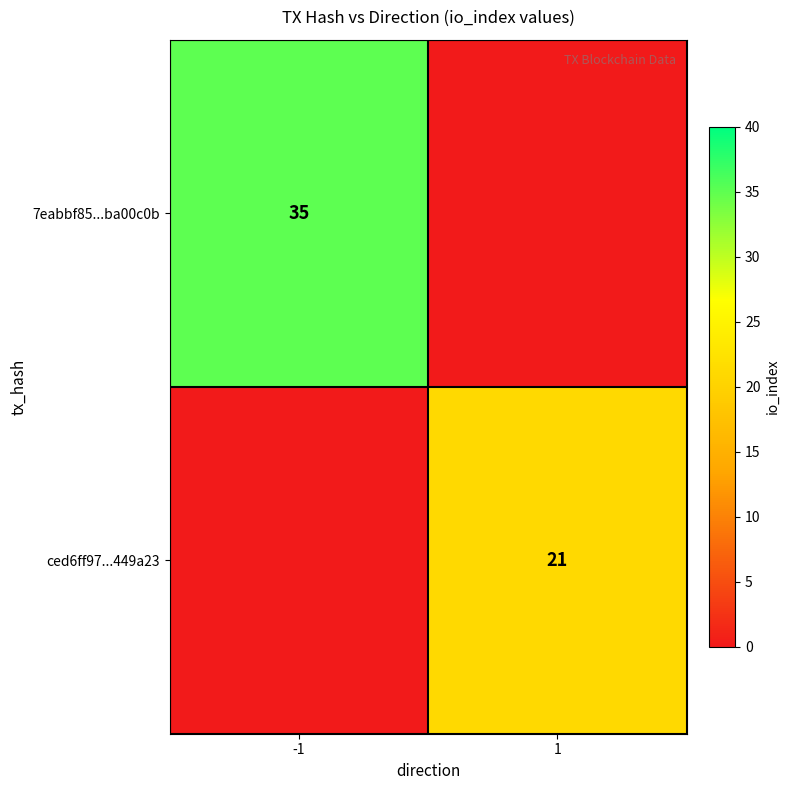

The value of 7eabbf85...ba00c0b at -1 is 35. True or false?

True